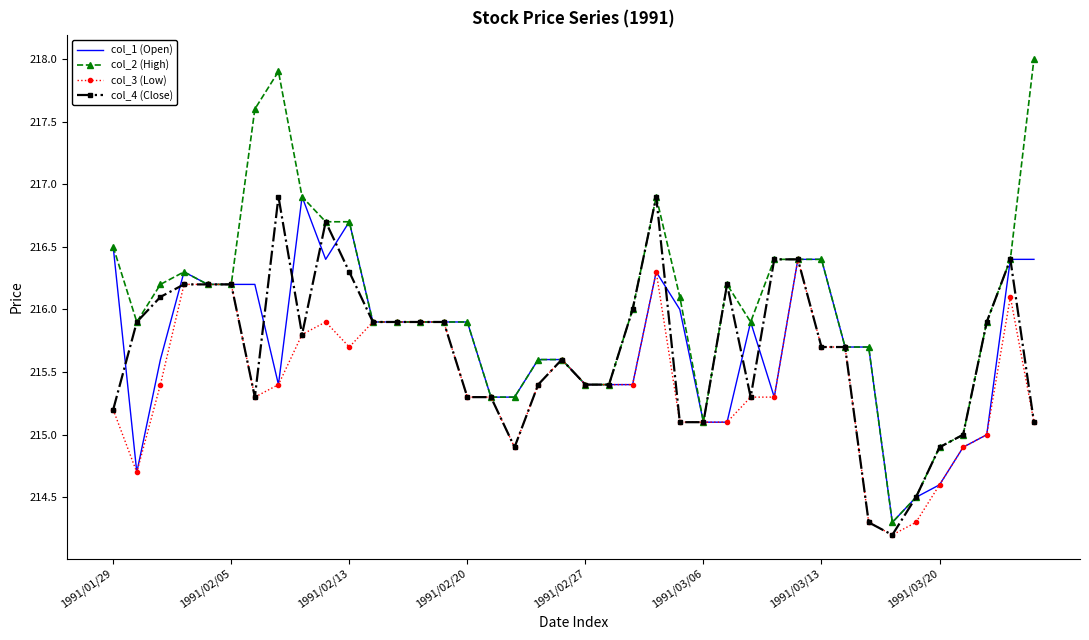

What is the minimum value shown in the chart?

214.2